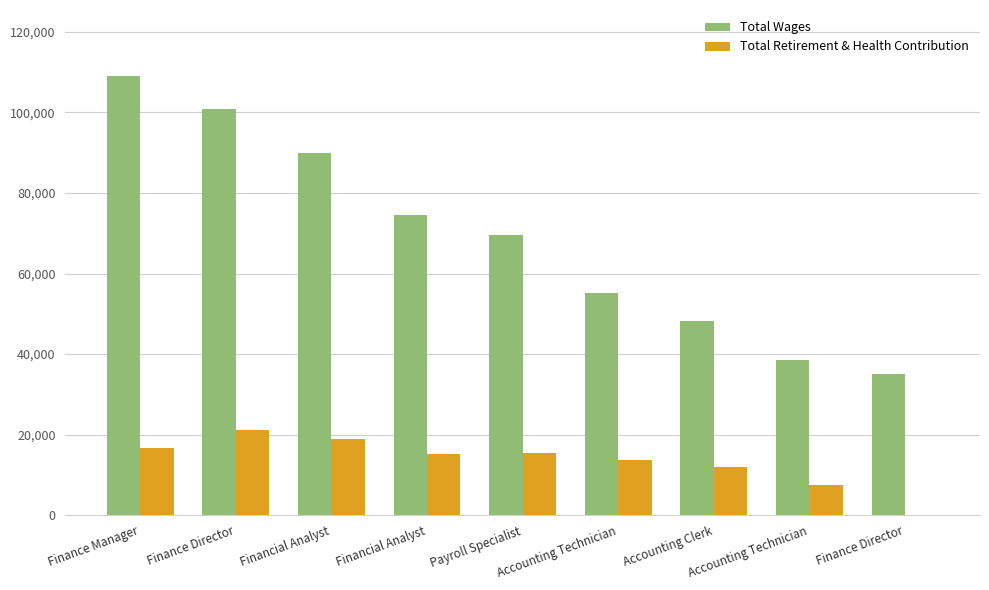

What is the value of the Total Retirement & Health Contribution bar at the 7th from the left?

12003